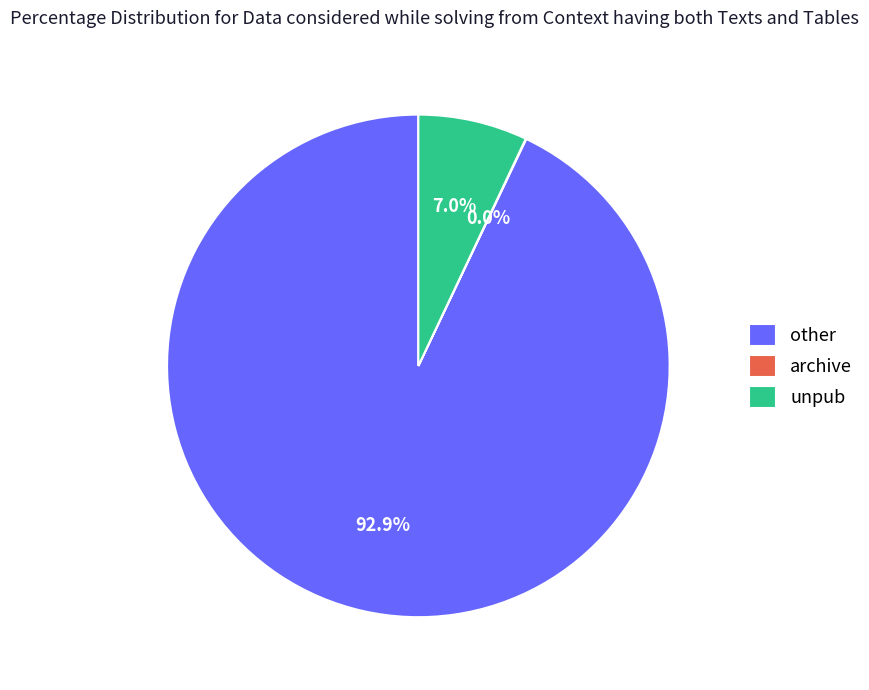

What is the largest slice in the pie chart?

other